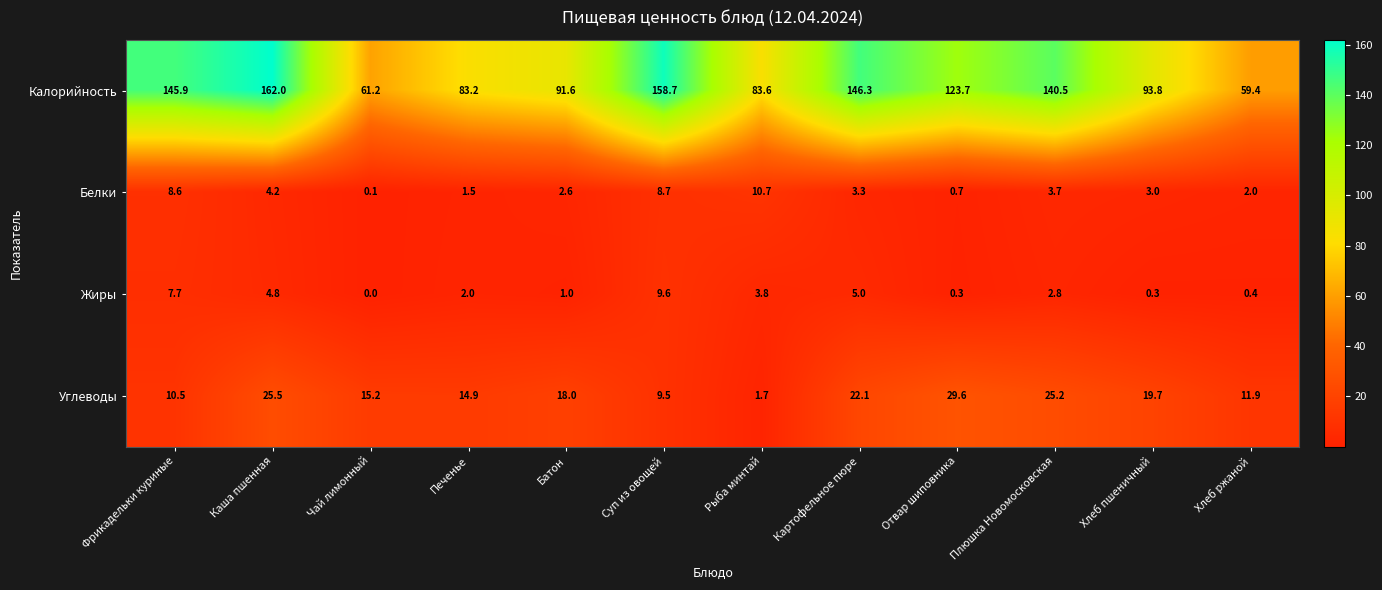

Rank the series at Рыба минтай from lowest to highest value.

Углеводы, Жиры, Белки, Калорийность